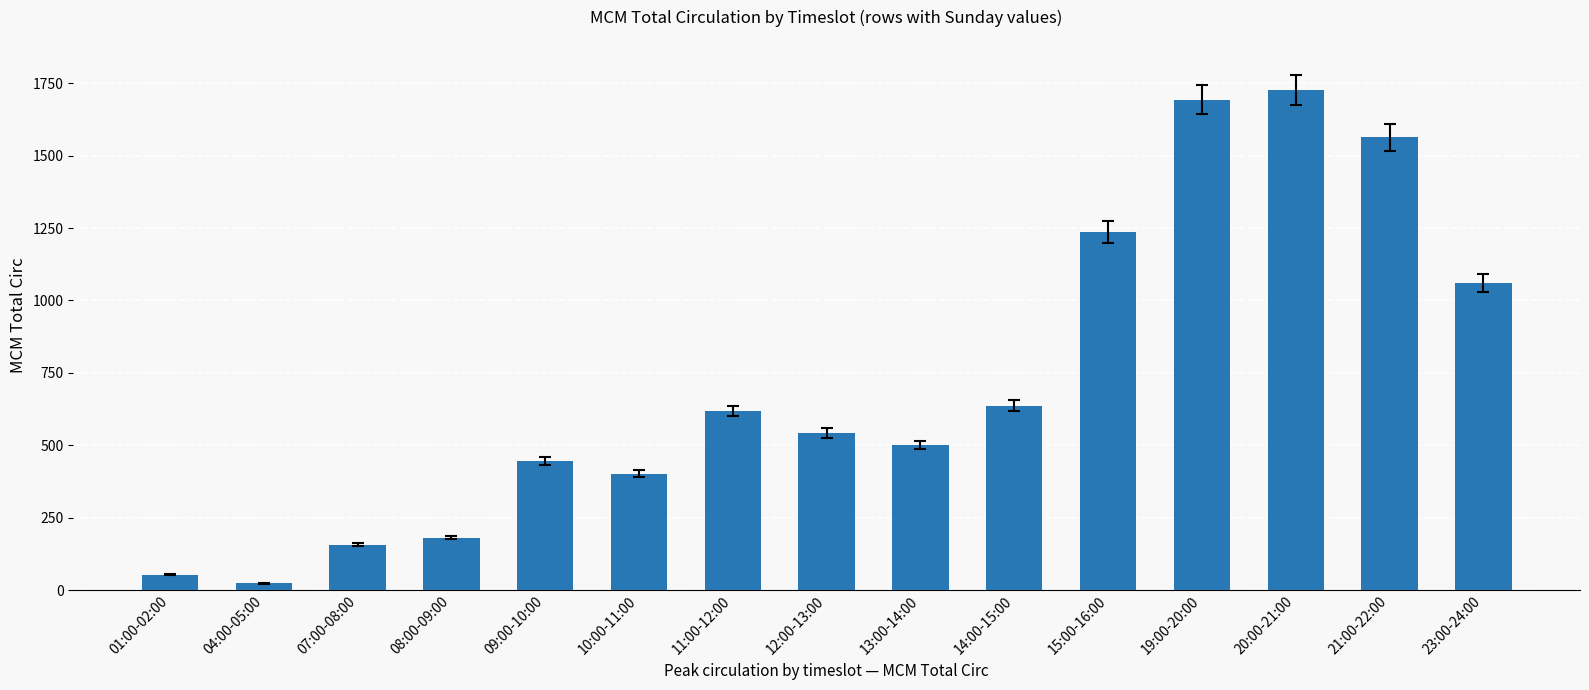

What is the value of the 4th bar from the left?

180